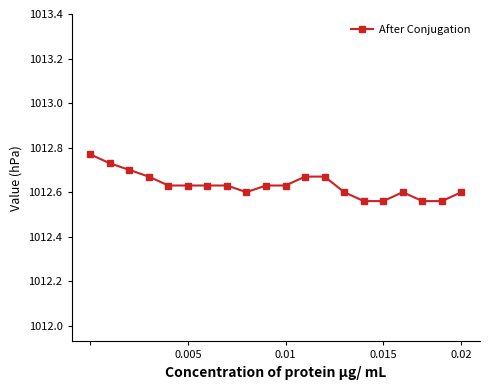

What is the sum of all values?

20252.6